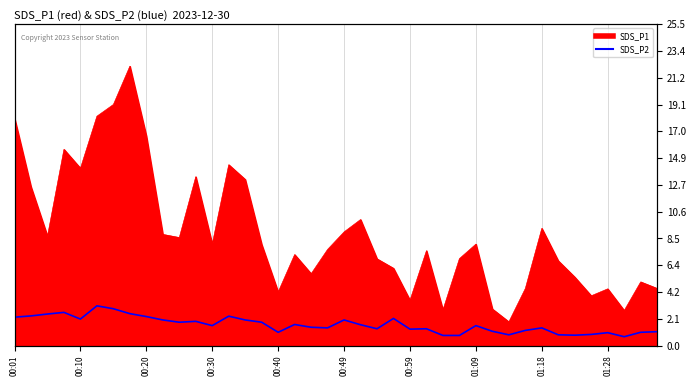

Read the value at 18.

1.4